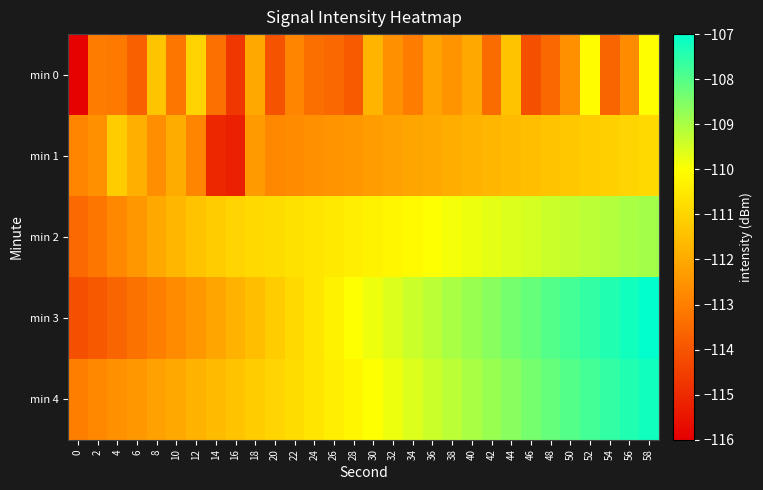

Reading left to right, extract all data points from this chart.

min 0: 0=-115.9	2=-113.0	4=-113.1	6=-113.7	8=-111.4	10=-113.2	12=-111.0	14=-113.4	16=-114.7	18=-112.0	20=-114.0	22=-112.9	24=-113.4	26=-113.5	28=-113.8	30=-111.8	32=-112.6	34=-113.1	36=-112.1	38=-112.5	40=-112.0	42=-113.5	44=-111.4	46=-114.1	48=-113.5	50=-112.6	52=-110.1	54=-113.6	56=-112.7	58=-110.0
min 1: 0=-112.9	2=-112.6	4=-111.2	6=-111.9	8=-112.7	10=-111.9	12=-112.9	14=-115.1	16=-115.2	18=-112.4	20=-112.8	22=-112.7	24=-112.6	26=-112.5	28=-112.4	30=-112.3	32=-112.2	34=-112.1	36=-112.0	38=-111.9	40=-111.8	42=-111.7	44=-111.6	46=-111.5	48=-111.4	50=-111.3	52=-111.2	54=-111.1	56=-111.0	58=-110.9
min 2: 0=-113.5	2=-113.2	4=-112.8	6=-112.4	8=-112.0	10=-111.7	12=-111.4	14=-111.2	16=-111.0	18=-110.9	20=-110.8	22=-110.7	24=-110.6	26=-110.5	28=-110.4	30=-110.3	32=-110.2	34=-110.1	36=-110.0	38=-109.9	40=-109.8	42=-109.7	44=-109.6	46=-109.5	48=-109.4	50=-109.3	52=-109.2	54=-109.1	56=-109.0	58=-108.9
min 3: 0=-114.1	2=-113.9	4=-113.6	6=-113.3	8=-113.0	10=-112.7	12=-112.4	14=-112.1	16=-111.8	18=-111.5	20=-111.2	22=-110.9	24=-110.6	26=-110.3	28=-110.0	30=-109.8	32=-109.6	34=-109.4	36=-109.2	38=-109.0	40=-108.8	42=-108.6	44=-108.4	46=-108.2	48=-108.0	50=-107.8	52=-107.6	54=-107.4	56=-107.2	58=-107.0
min 4: 0=-113.0	2=-112.8	4=-112.6	6=-112.4	8=-112.2	10=-112.0	12=-111.8	14=-111.6	16=-111.4	18=-111.2	20=-111.0	22=-110.8	24=-110.6	26=-110.4	28=-110.2	30=-110.0	32=-109.8	34=-109.6	36=-109.4	38=-109.2	40=-109.0	42=-108.8	44=-108.6	46=-108.4	48=-108.2	50=-108.0	52=-107.8	54=-107.6	56=-107.4	58=-107.2